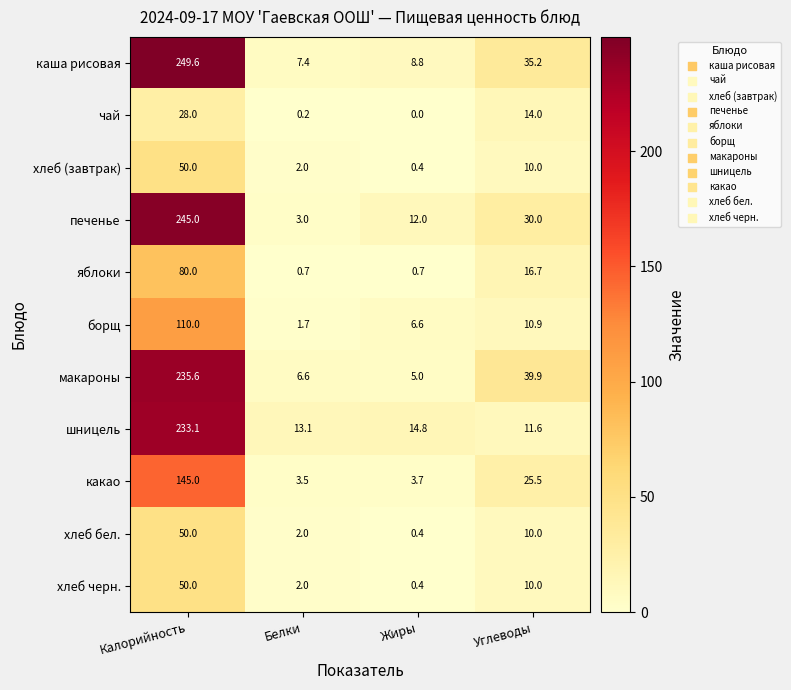

Which series has the largest total across all categories?

каша рисовая